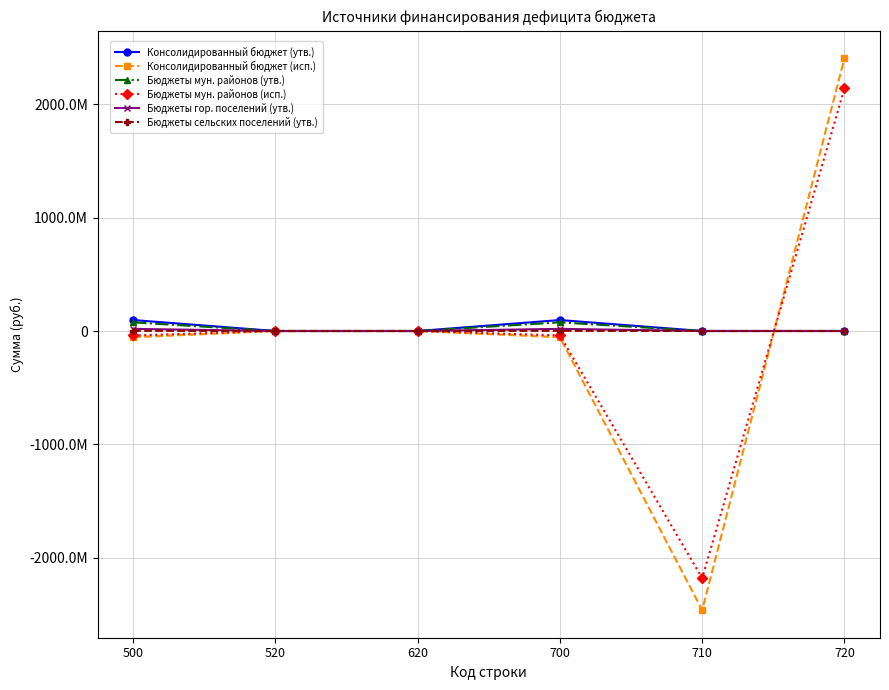

Is this an area chart (filled region under the line)?

No